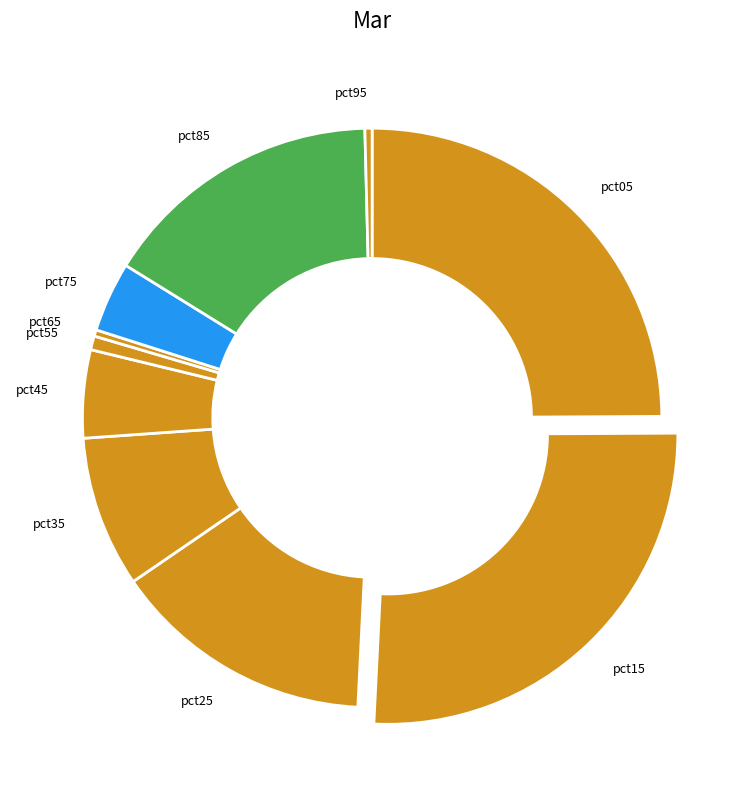

Combined, do pct65 and pct15 account for over 50%?

No